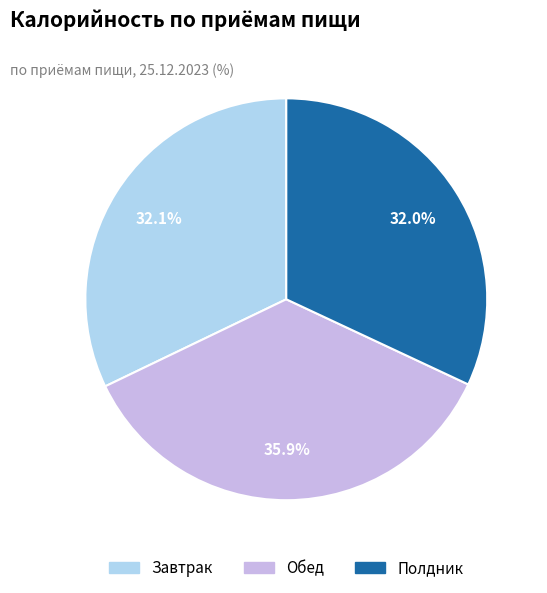

Which category has the biggest portion of the pie?

Обед